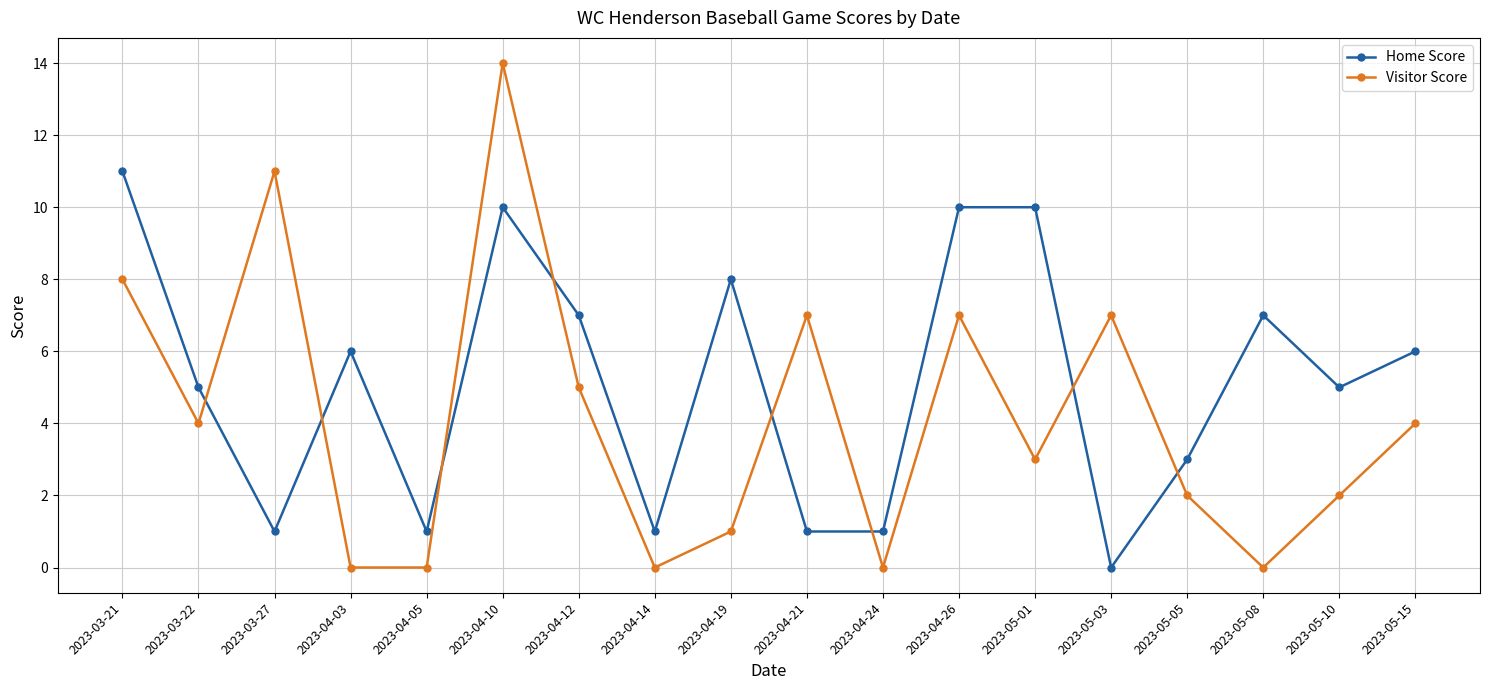

Where is the first local maximum for Visitor Score?

2023-03-27